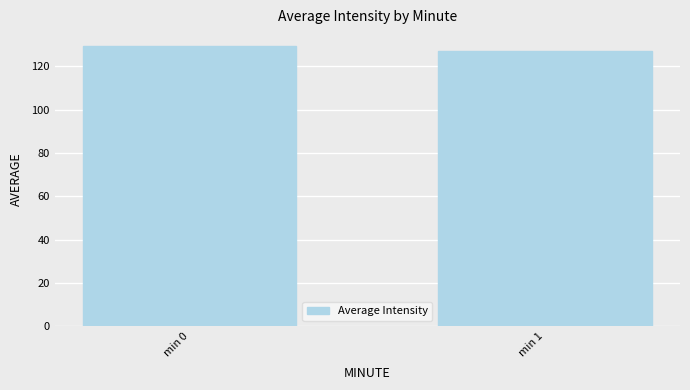

What is the value of the 1st bar from the left?

129.4